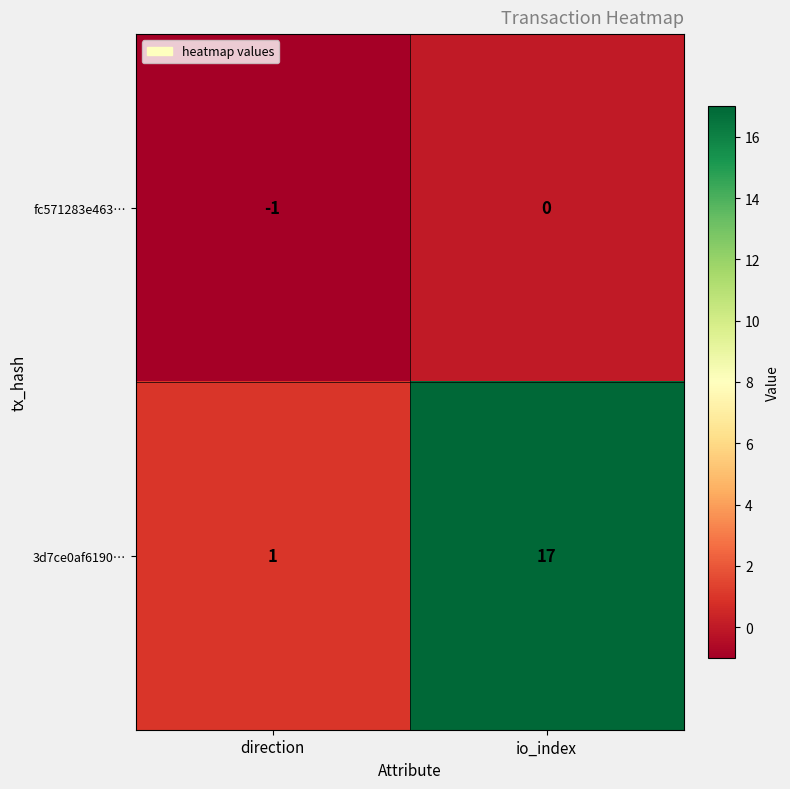

Reading left to right, list all the values displayed in this chart.

fc571283e463…: direction=-1	io_index=0
3d7ce0af6190…: direction=1	io_index=17